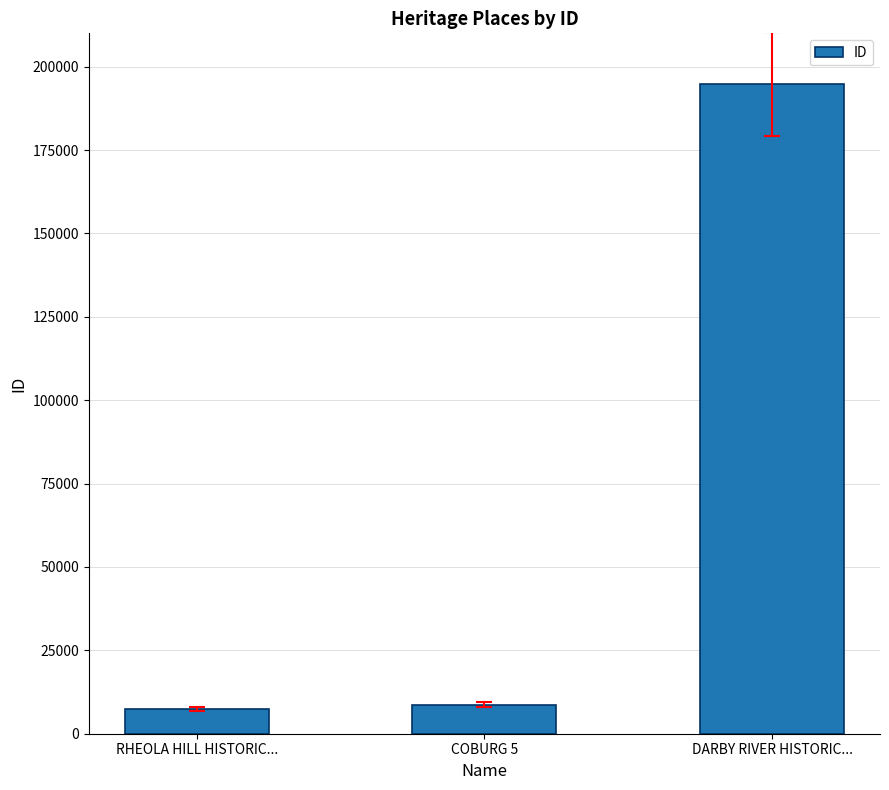

Reading right to left, what are all the values shown in this chart?

DARBY RIVER HISTORIC...=194679	COBURG 5=8700	RHEOLA HILL HISTORIC...=7478